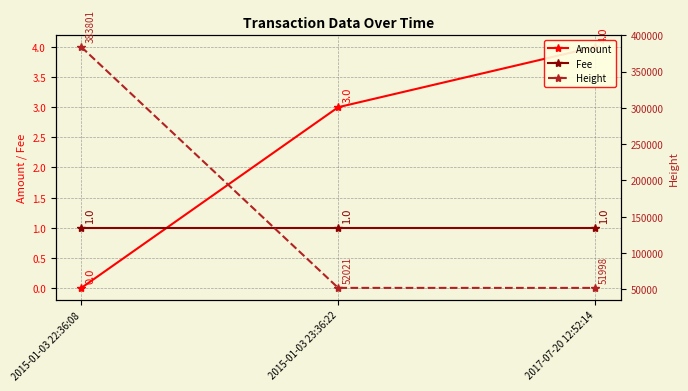

At which category is the sum across all series the highest?

2015-01-03 22:36:08